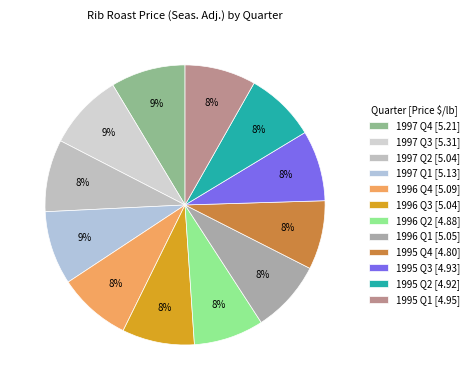

To the nearest percent, what is the difference between the largest and smallest slice percentages?

1%